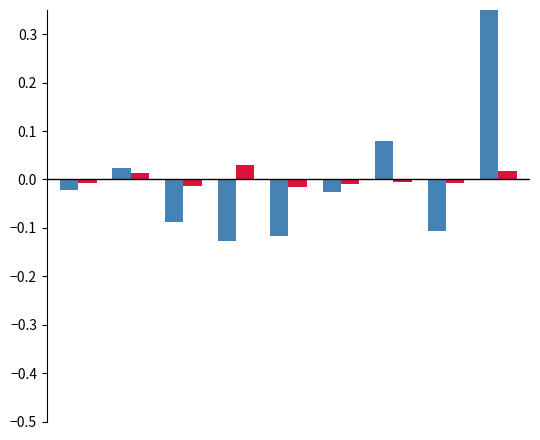

List the series in order of their peak value, highest first.

Total, Nicht ständig